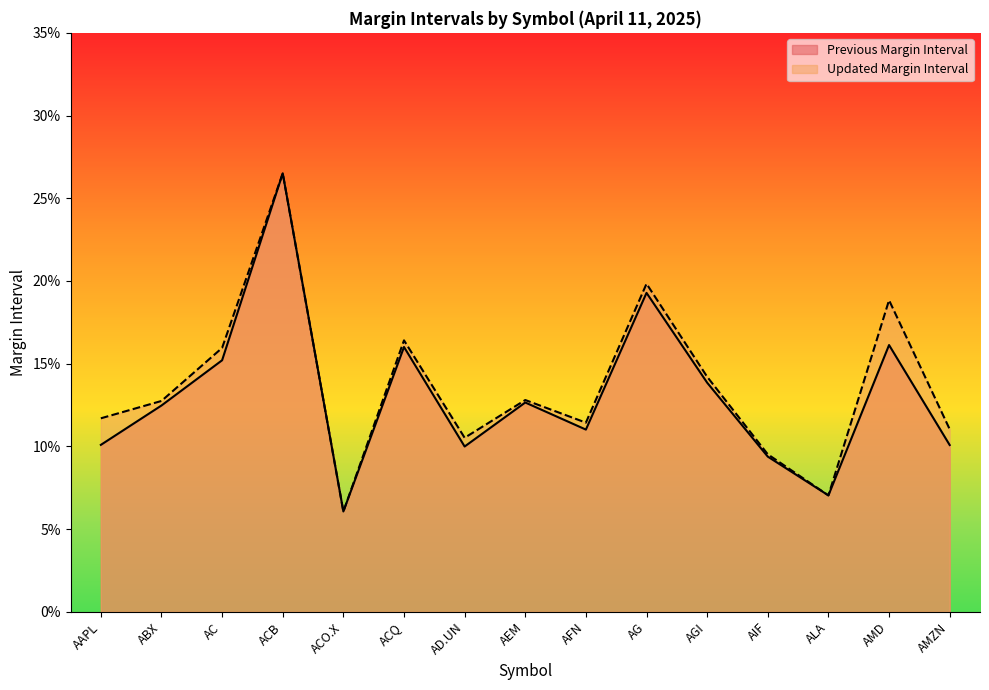

What is the sum of the Previous Margin Interval values at AIF and AGI?

0.2